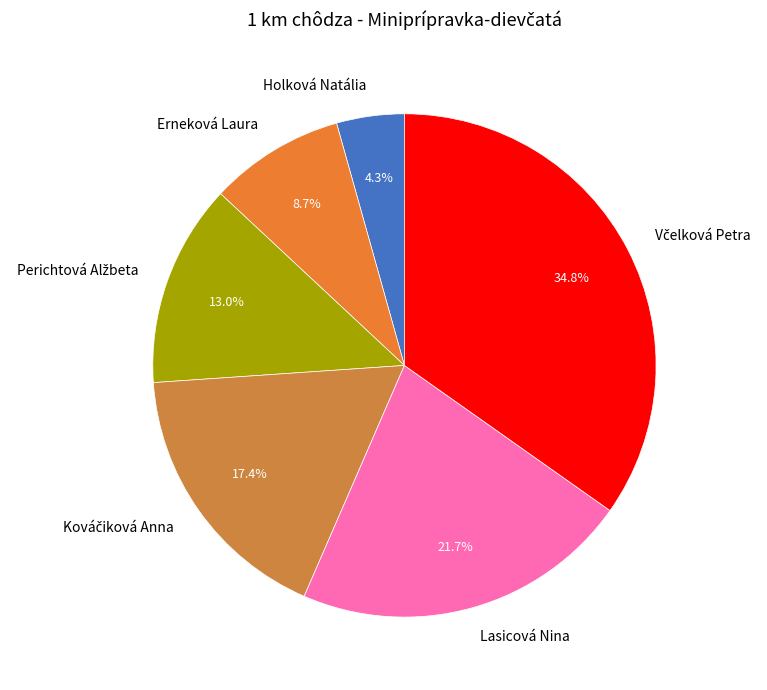

Which slice is the smallest?

Holková Natália